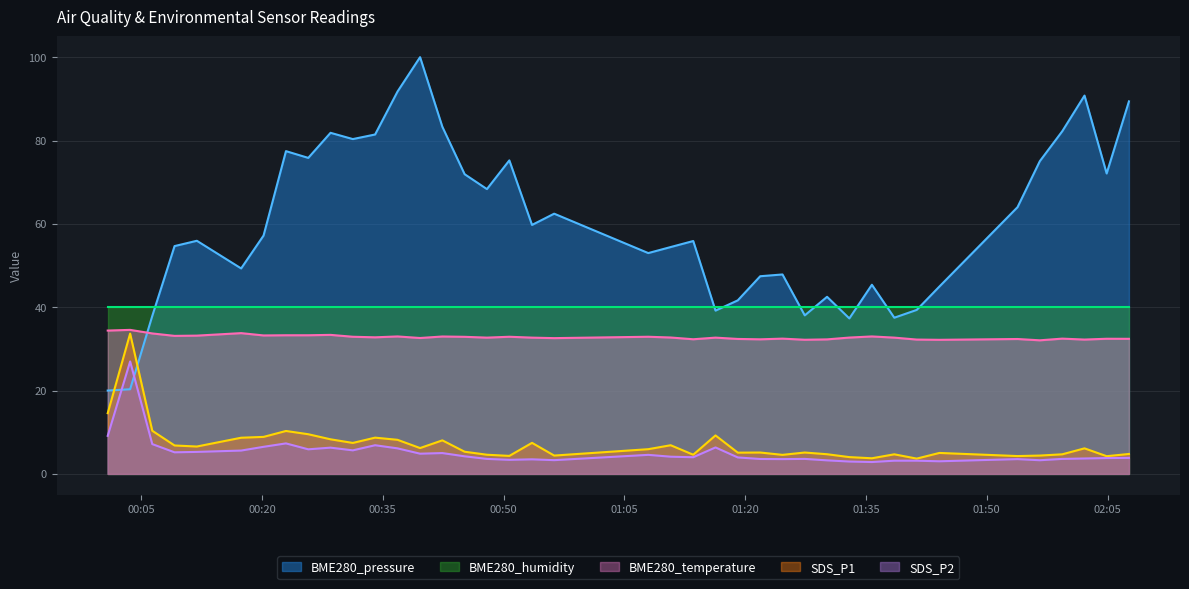

Between 2021/08/19 00:28:31 and 2021/08/19 01:19:05, which is larger?

2021/08/19 00:28:31